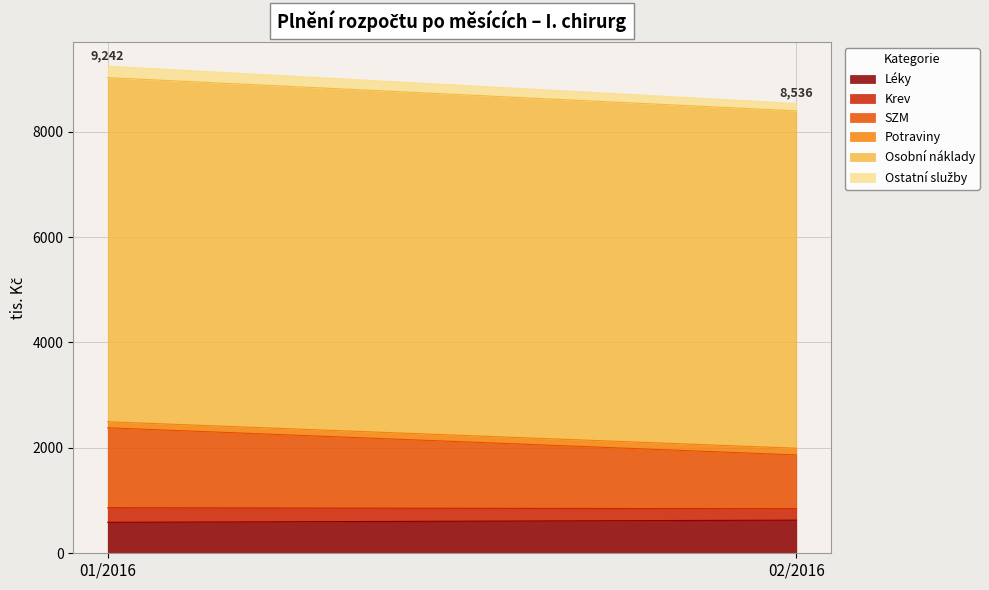

What is the average value of the Ostatní služby series?

178.7